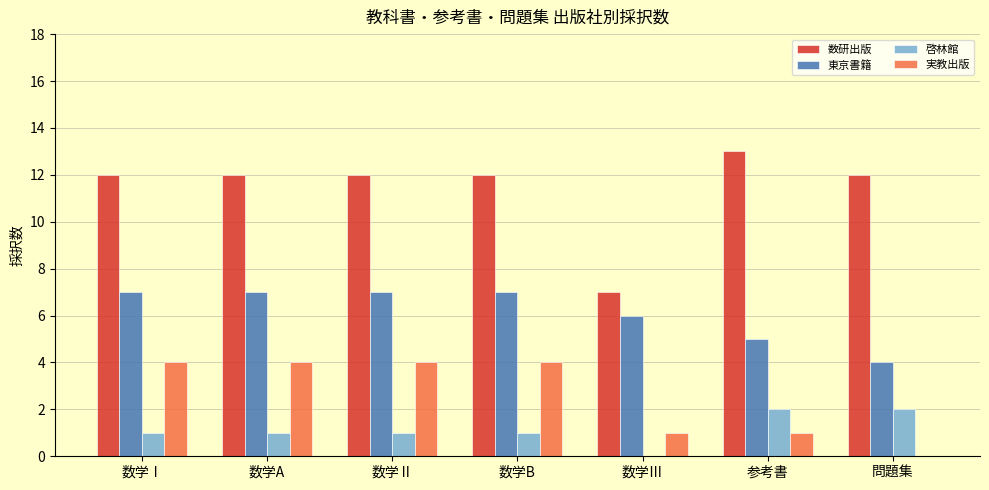

Reading left to right, what are all the values shown in this chart?

数研出版: 数学Ⅰ=12	数学A=12	数学Ⅱ=12	数学B=12	数学Ⅲ=7	参考書=13	問題集=12
東京書籍: 数学Ⅰ=7	数学A=7	数学Ⅱ=7	数学B=7	数学Ⅲ=6	参考書=5	問題集=4
啓林館: 数学Ⅰ=1	数学A=1	数学Ⅱ=1	数学B=1	数学Ⅲ=0	参考書=2	問題集=2
実教出版: 数学Ⅰ=4	数学A=4	数学Ⅱ=4	数学B=4	数学Ⅲ=1	参考書=1	問題集=0